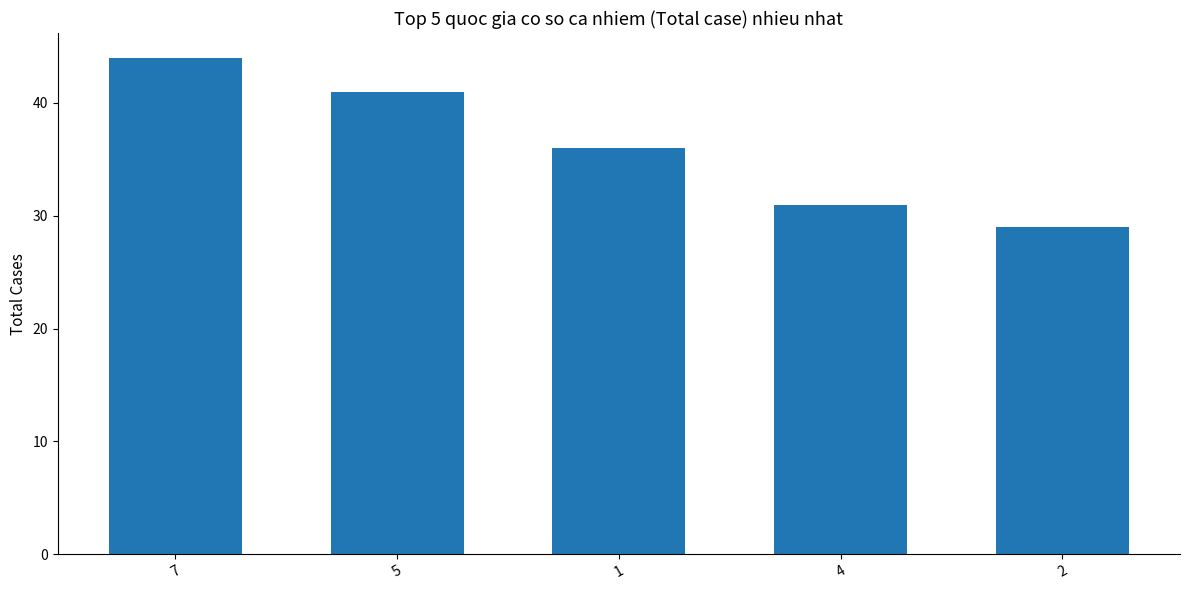

What is the value of the 2nd bar from the left?

41